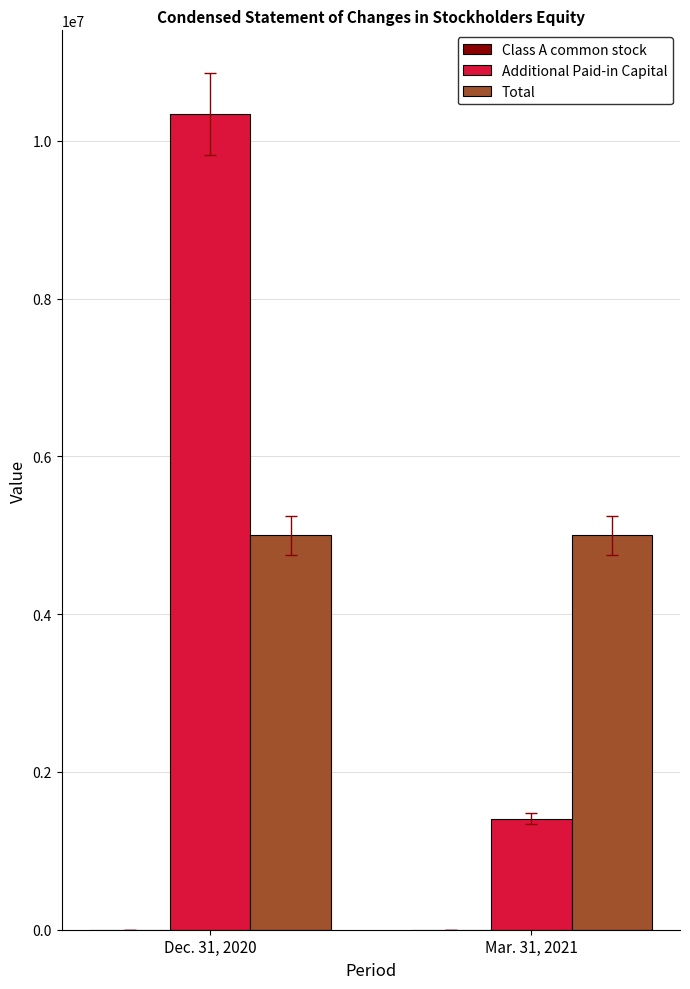

What is the sum of the Total values at Mar. 31, 2021 and Dec. 31, 2020?

10000008